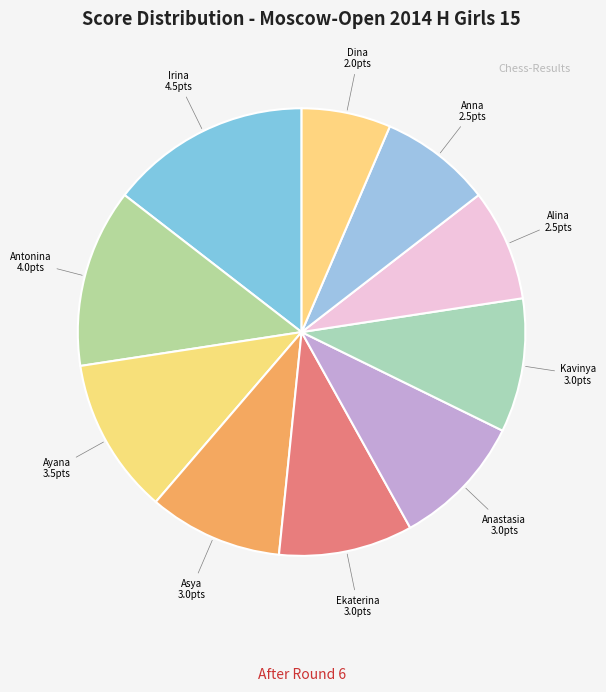

How many slices are in this pie chart?

10